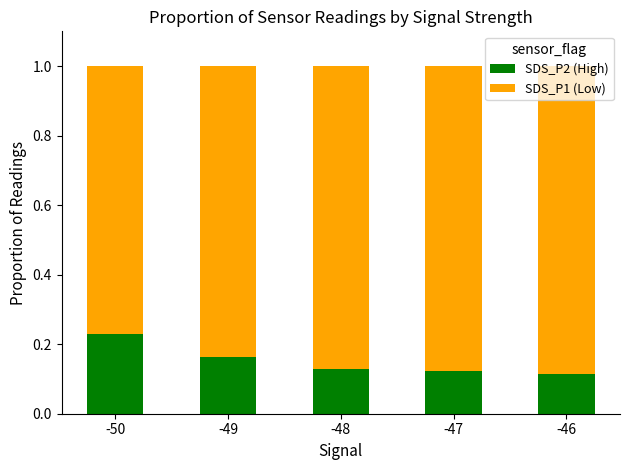

Are the bars grouped side by side (vs. stacked)?

No